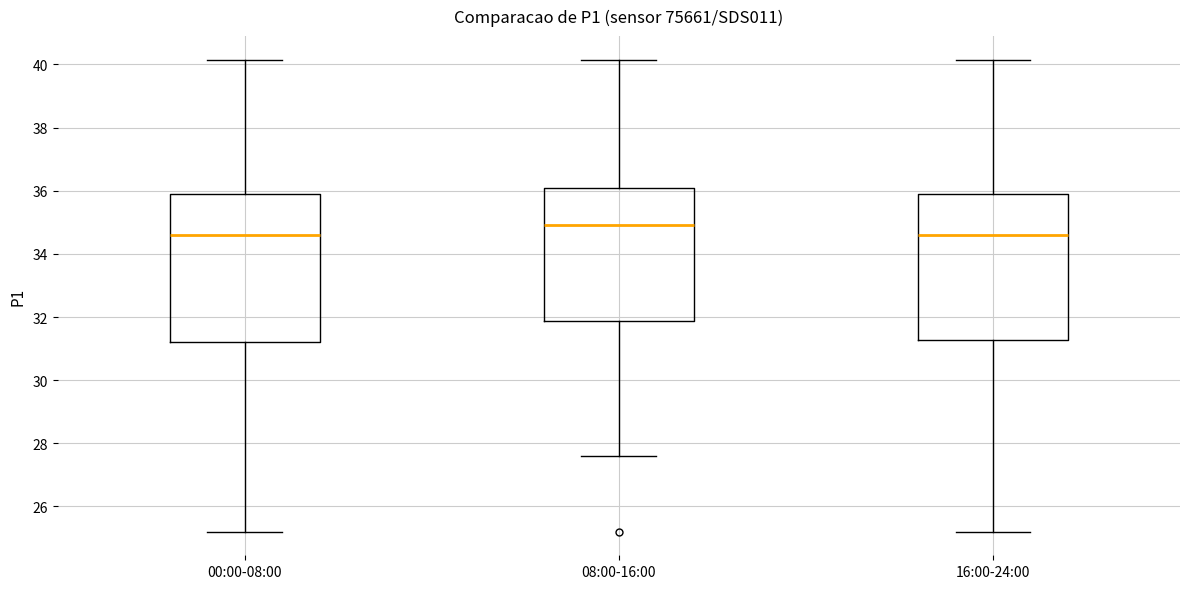

Where is the upper edge of the box for 16:00-24:00 on the y-axis? The values are not printed on the chart, so give them approximately, as read against the axis.

35.8